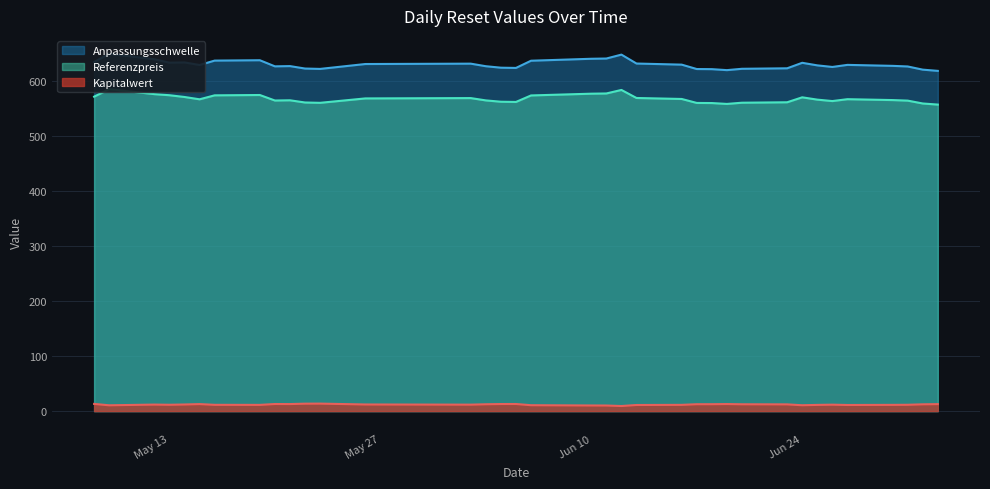

Reading left to right, transcribe all the data shown in this chart.

Kapitalwert: 2025-07-03=12.7	2025-07-02=12.3	2025-07-01=11.5	2025-06-30=11.3	2025-06-27=11.1	2025-06-26=11.7	2025-06-25=11.3	2025-06-24=10.7	2025-06-23=12.2	2025-06-20=12.4	2025-06-19=12.8	2025-06-18=12.6	2025-06-17=12.5	2025-06-16=11.4	2025-06-13=11.1	2025-06-12=9.3	2025-06-11=10.2	2025-06-10=10.2	2025-06-06=10.7	2025-06-05=12.9	2025-06-04=12.9	2025-06-03=12.4	2025-06-02=11.8	2025-05-26=12.1	2025-05-23=13.6	2025-05-22=13.5	2025-05-21=12.8	2025-05-20=12.9	2025-05-19=11.3	2025-05-16=11.4	2025-05-15=12.7	2025-05-14=12.0	2025-05-13=11.5	2025-05-12=11.9	2025-05-09=10.6	2025-05-08=13.1
Anpassungsschwelle: 2025-07-03=618.0	2025-07-02=620.3	2025-07-01=626.0	2025-06-30=627.1	2025-06-27=628.9	2025-06-26=625.2	2025-06-25=628.0	2025-06-24=632.7	2025-06-23=622.7	2025-06-20=621.8	2025-06-19=619.4	2025-06-18=621.2	2025-06-17=621.4	2025-06-16=629.4	2025-06-13=631.4	2025-06-12=647.6	2025-06-11=640.5	2025-06-10=640.0	2025-06-06=636.5	2025-06-05=623.4	2025-06-04=623.8	2025-06-03=626.5	2025-06-02=631.1	2025-05-26=630.5	2025-05-23=621.6	2025-05-22=622.3	2025-05-21=626.7	2025-05-20=626.3	2025-05-19=637.4	2025-05-16=636.7	2025-05-15=628.7	2025-05-14=633.4	2025-05-13=632.9	2025-05-12=639.1	2025-05-09=649.1	2025-05-08=634.0
Referenzpreis: 2025-07-03=556.8	2025-07-02=558.8	2025-07-01=564.0	2025-06-30=565.0	2025-06-27=566.6	2025-06-26=563.2	2025-06-25=565.8	2025-06-24=570.0	2025-06-23=561.0	2025-06-20=560.2	2025-06-19=558.0	2025-06-18=559.6	2025-06-17=559.8	2025-06-16=567.0	2025-06-13=568.8	2025-06-12=583.4	2025-06-11=577.0	2025-06-10=576.6	2025-06-06=573.4	2025-06-05=561.6	2025-06-04=562.0	2025-06-03=564.4	2025-06-02=568.6	2025-05-26=568.0	2025-05-23=560.0	2025-05-22=560.6	2025-05-21=564.6	2025-05-20=564.2	2025-05-19=574.2	2025-05-16=573.6	2025-05-15=566.4	2025-05-14=570.6	2025-05-13=573.8	2025-05-12=575.8	2025-05-09=584.8	2025-05-08=571.2